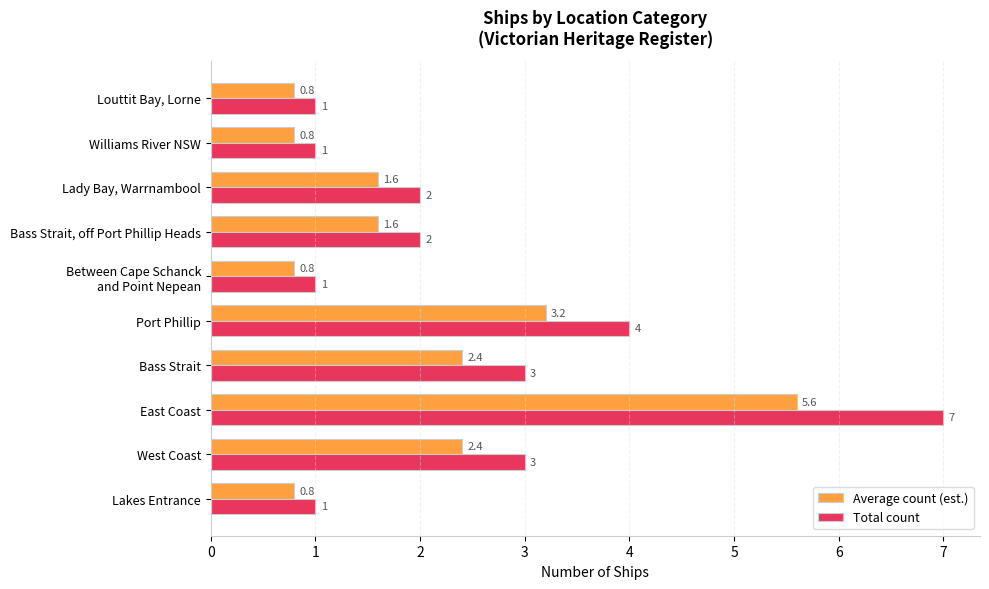

How many Total count values are between 1 and 3?

8